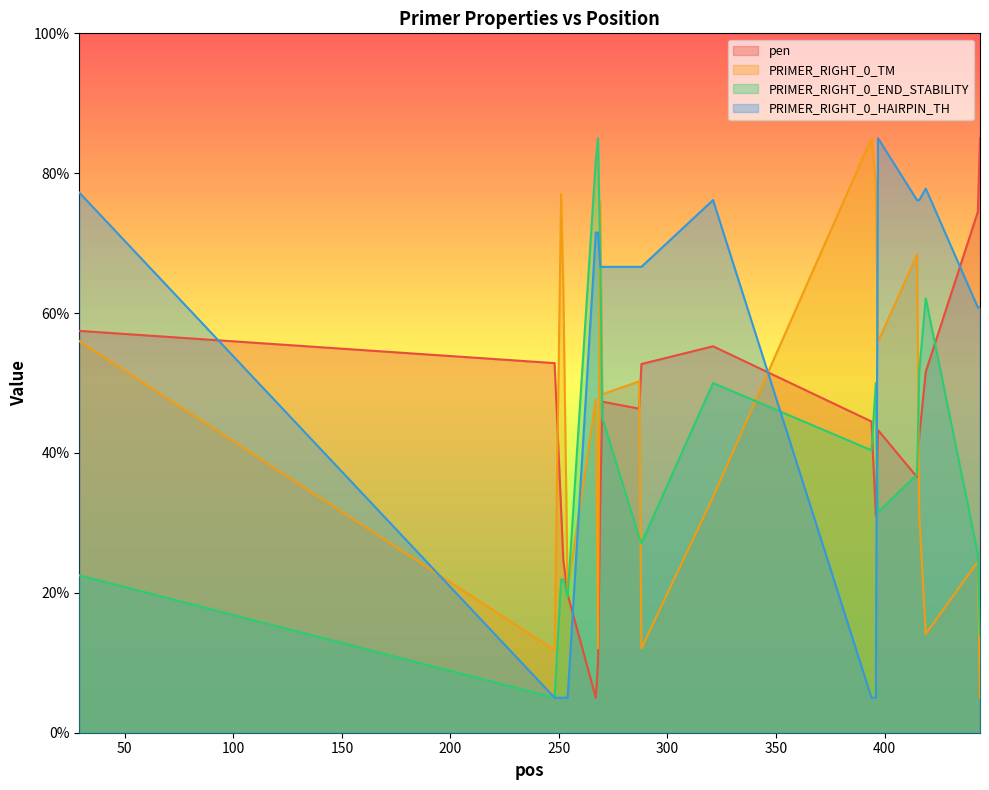

What is the difference between the maximum and minimum values in the PRIMER_RIGHT_0_END_STABILITY series?

80.0